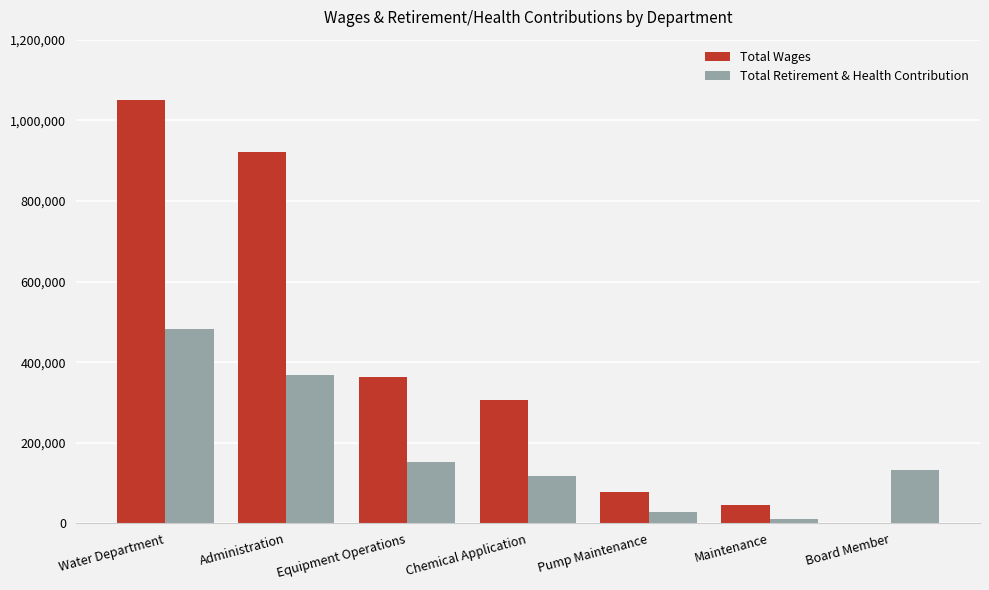

What is the approximate value of Total Wages at Administration, to the nearest 50?

922150